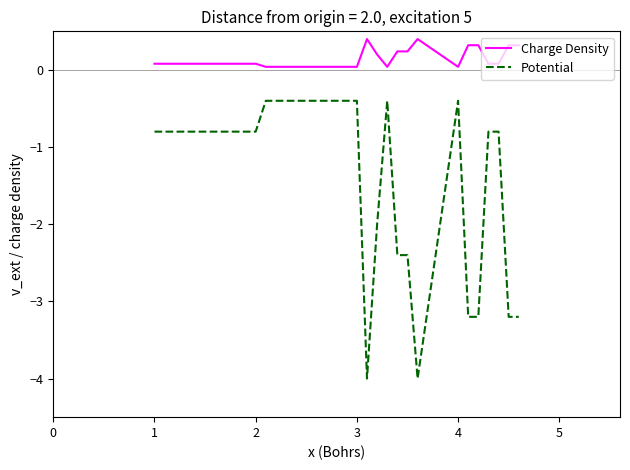

Which series has the widest spread of values?

Potential